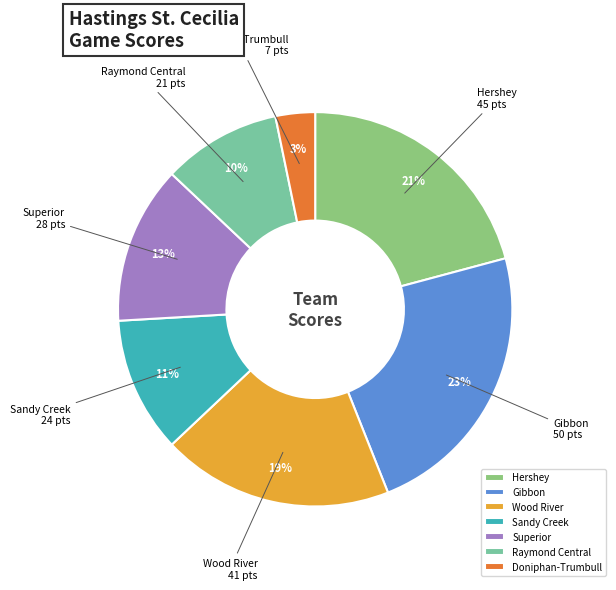

Rank the categories by value from lowest to highest.

Doniphan-Trumbull, Raymond Central, Sandy Creek, Superior, Wood River, Hershey, Gibbon